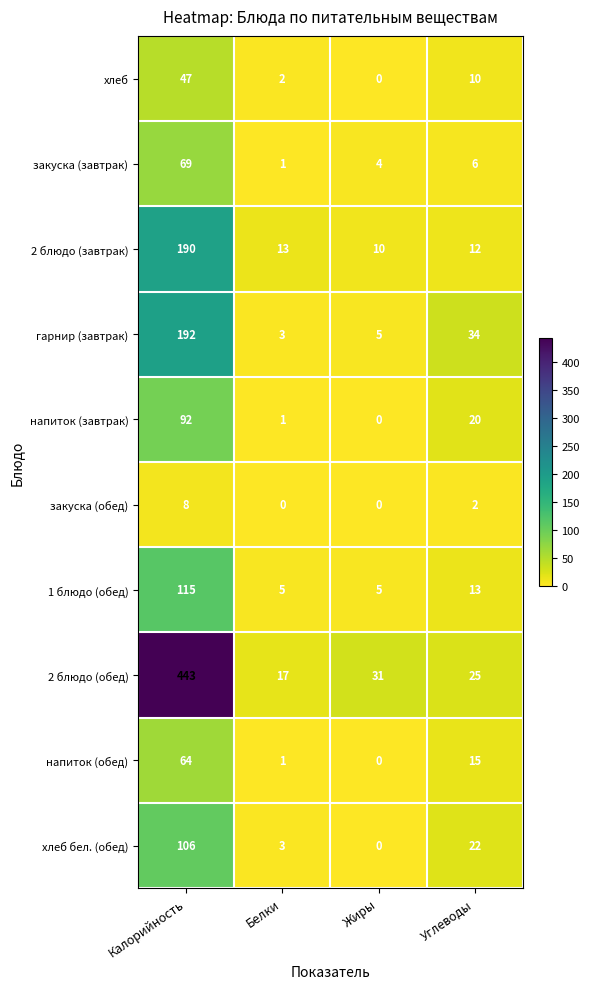

What is the sum of all хлеб values?

59